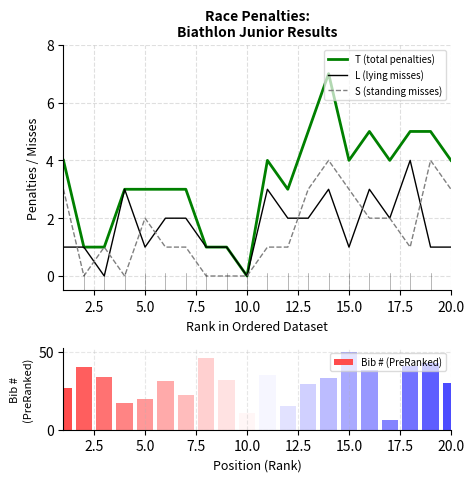

What are all the series names shown in the legend?

T (total penalties), L (lying misses), S (standing misses), Bib # (PreRanked)